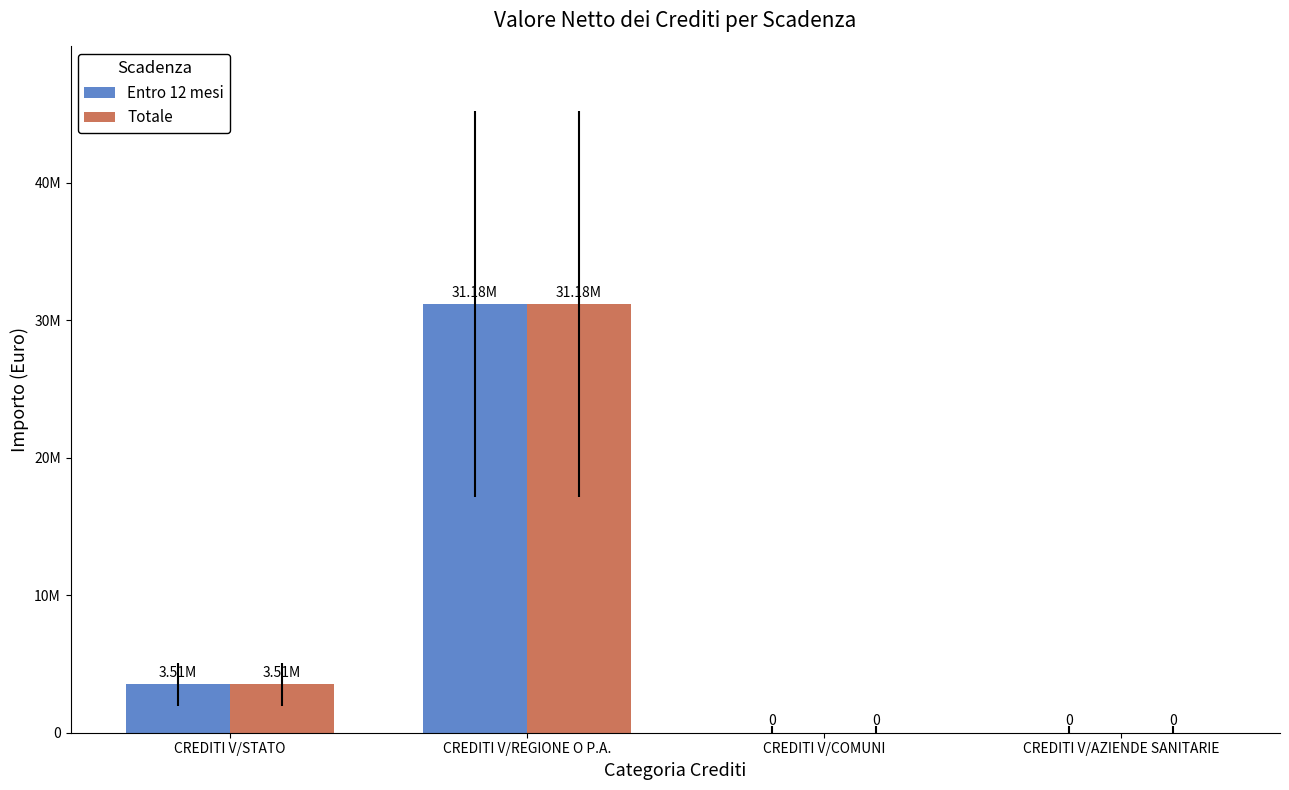

Are the bars horizontal?

No